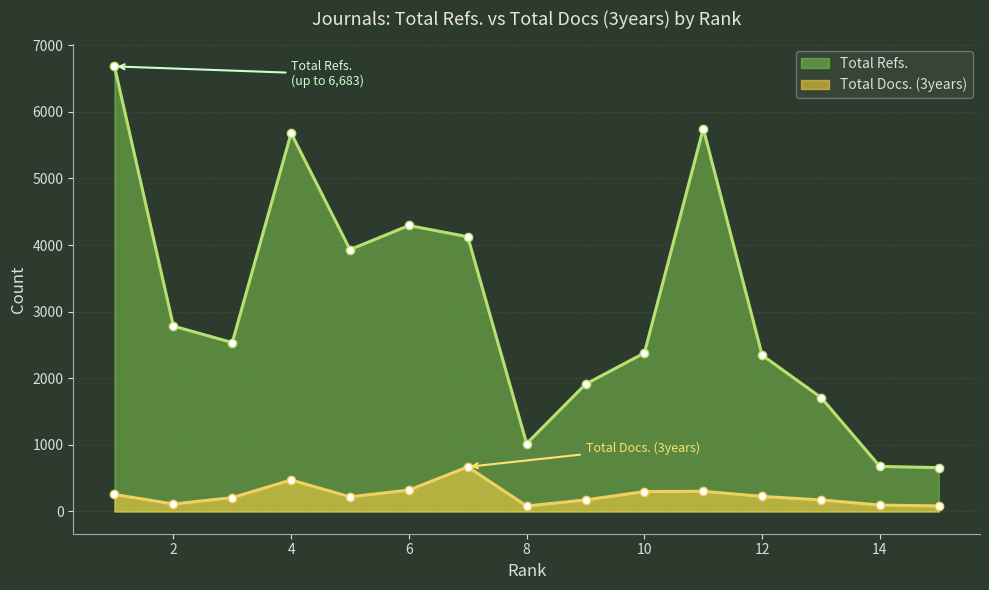

List the labels in order of Total Docs. (3years) value, largest first.

7, 4, 6, 11, 10, 1, 12, 5, 3, 9, 13, 2, 14, 15, 8